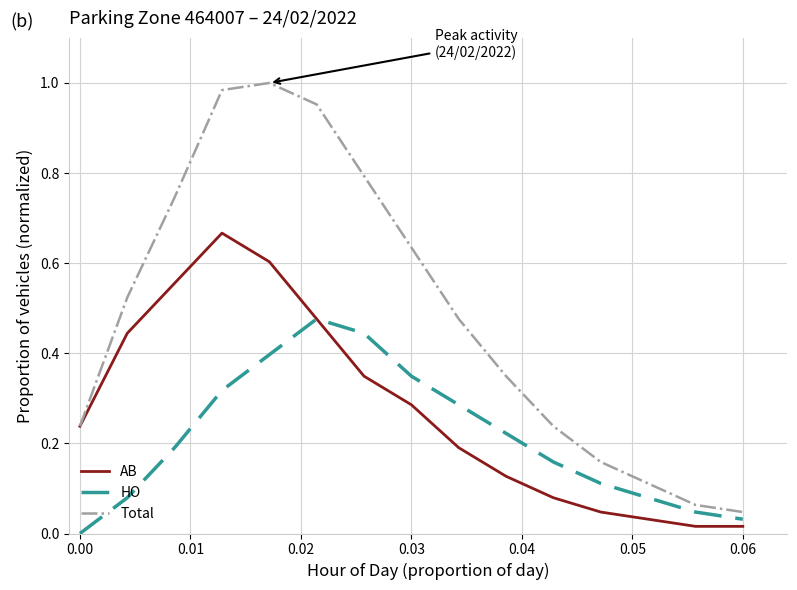

Which series has the largest range (max minus min)?

Total